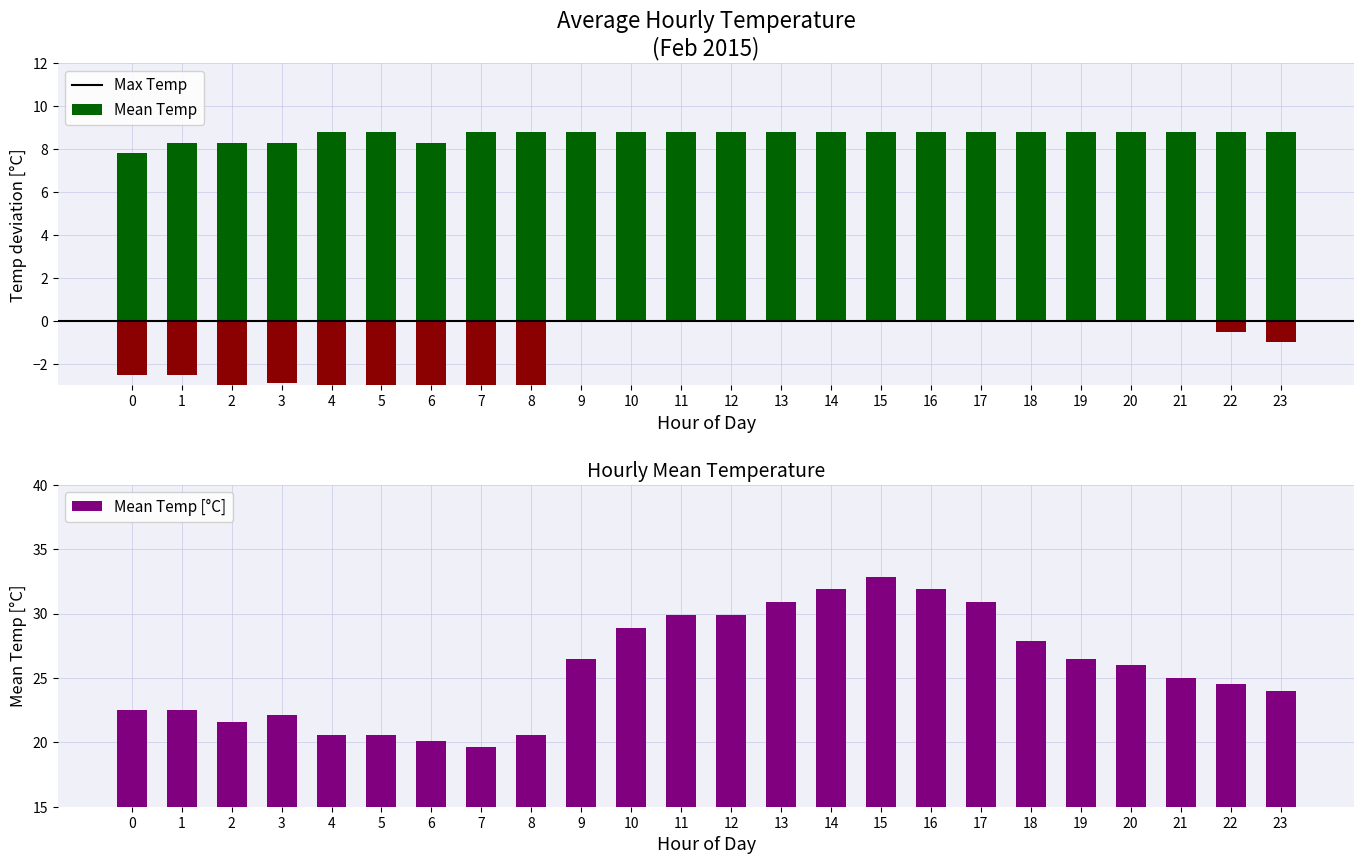

What is the greatest value displayed?

32.8